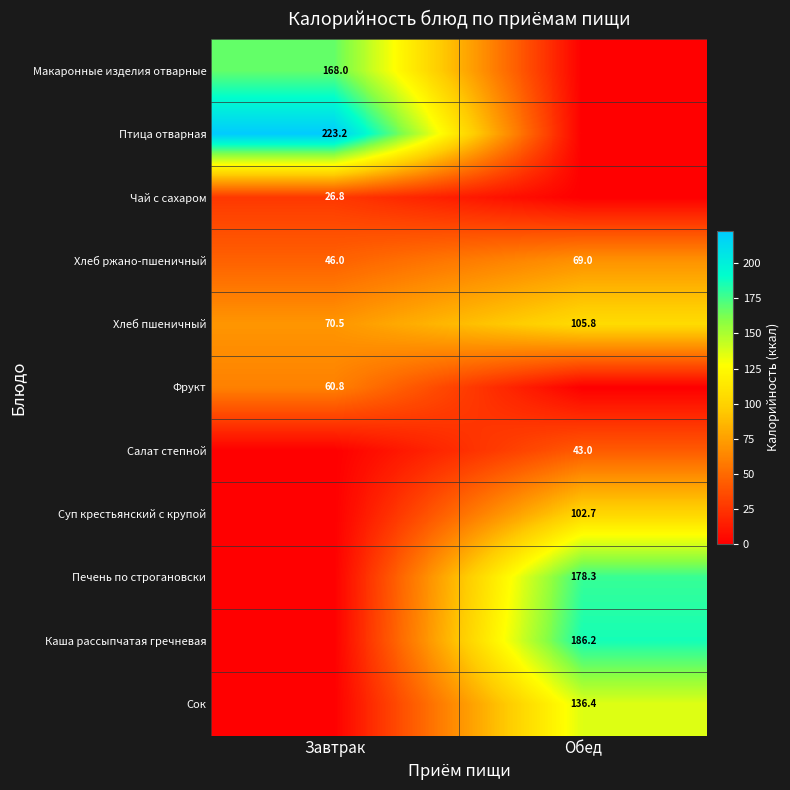

What is the spread (max minus min) of values at Обед?

186.2